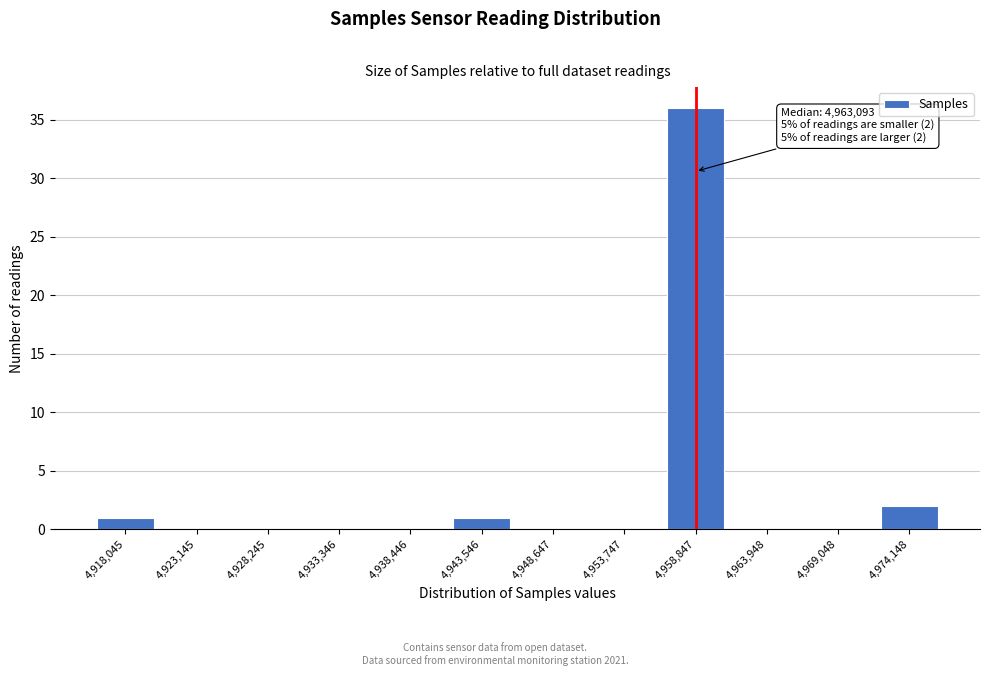

Reading right to left, extract all data points from this chart.

4,974,148=2	4,969,048=0	4,963,948=0	4,958,847=36	4,953,747=0	4,948,647=0	4,943,546=1	4,938,446=0	4,933,346=0	4,928,245=0	4,923,145=0	4,918,045=1